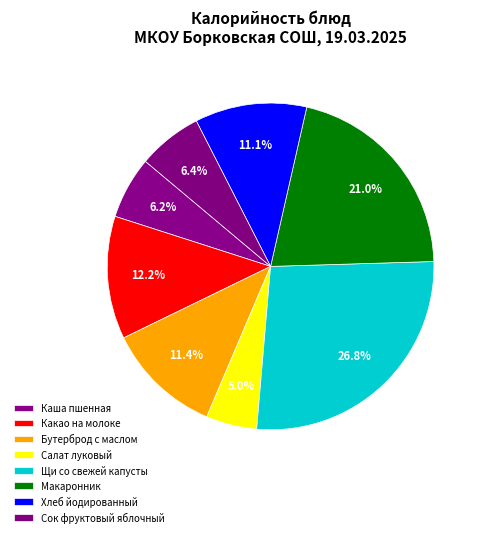

Rank the categories by value from highest to lowest.

Щи со свежей капусты, Макаронник, Какао на молоке, Бутерброд с маслом, Хлеб йодированный, Сок фруктовый яблочный, Каша пшенная, Салат луковый